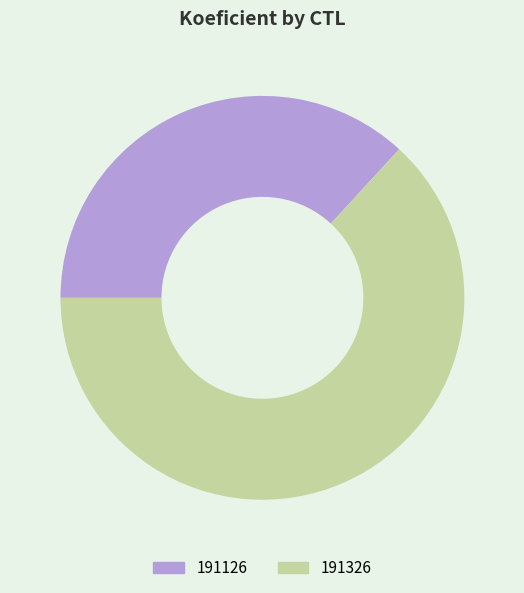

Is there any slice that represents more than half of the pie?

Yes